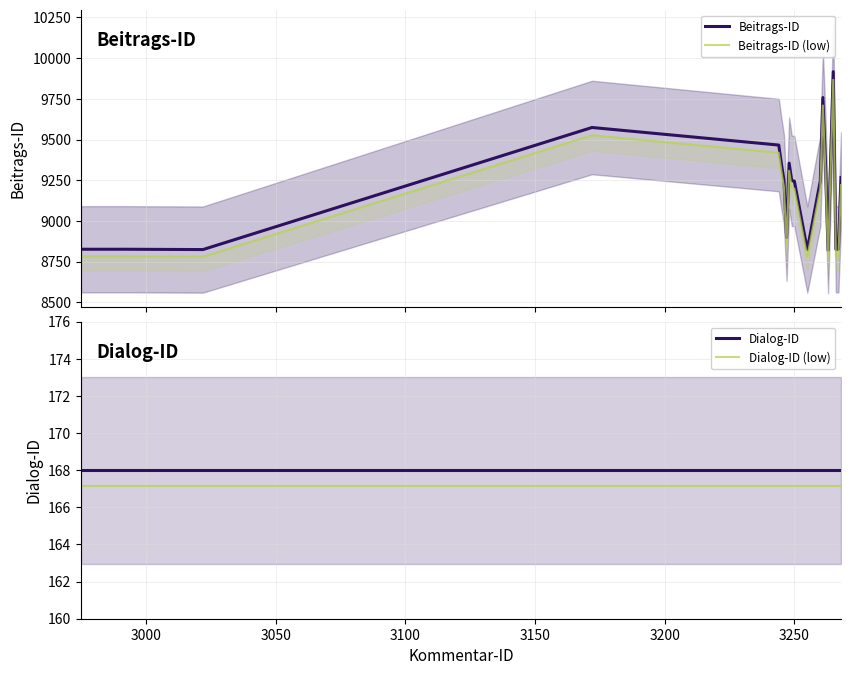

What is the average value of the Beitrags-ID (low) series?

9139.3